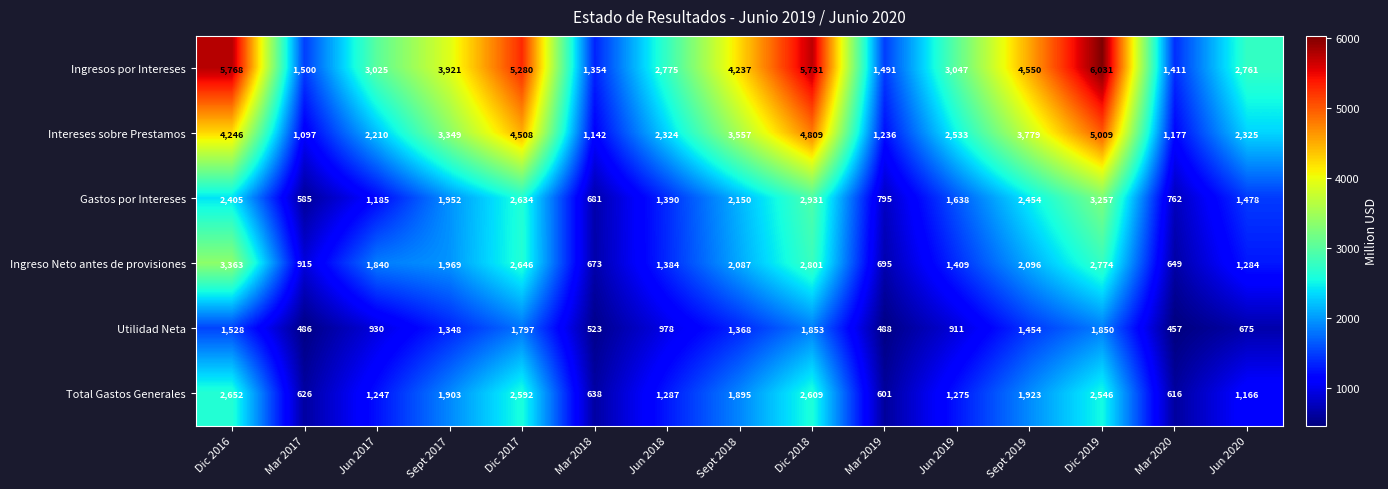

What is the maximum value shown in the chart?

6031